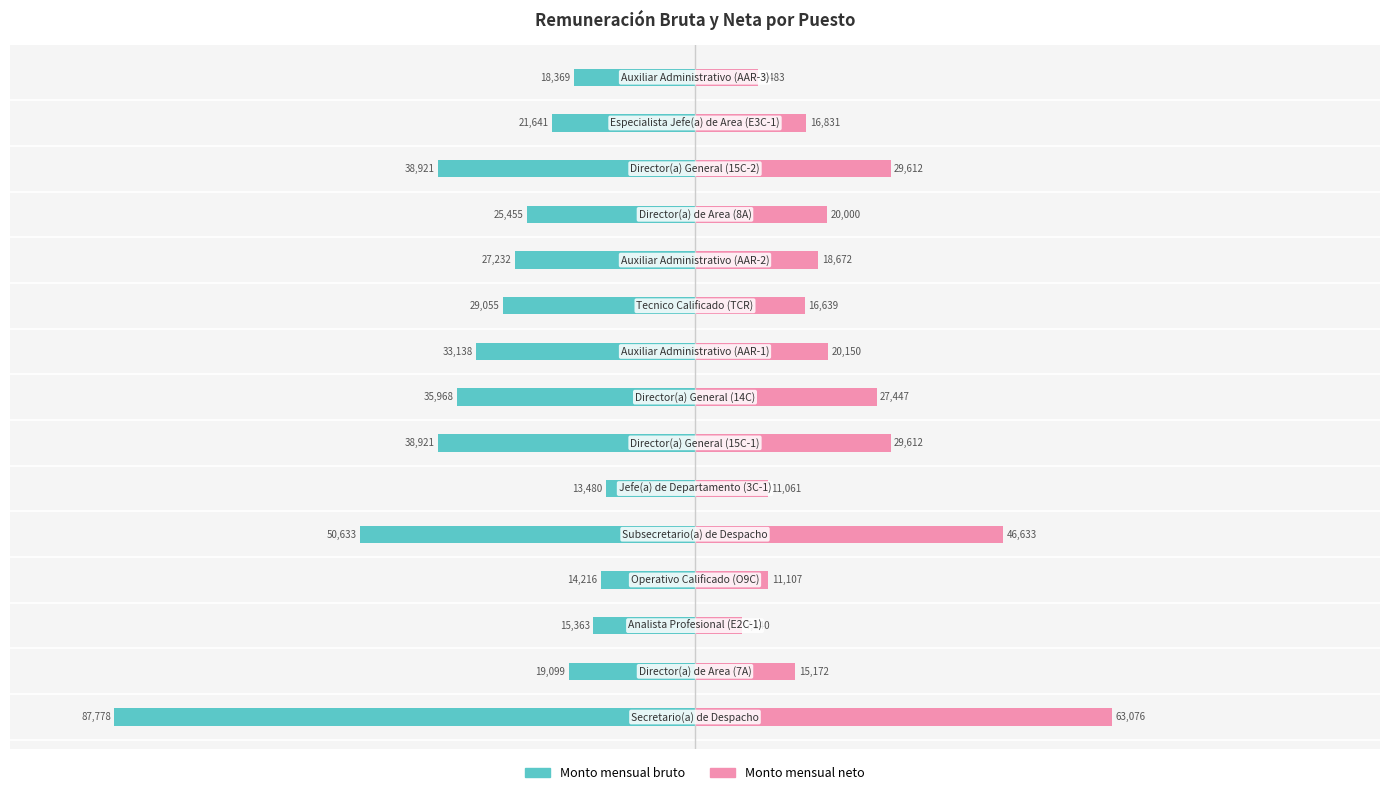

Count the number of data series in this chart.

2